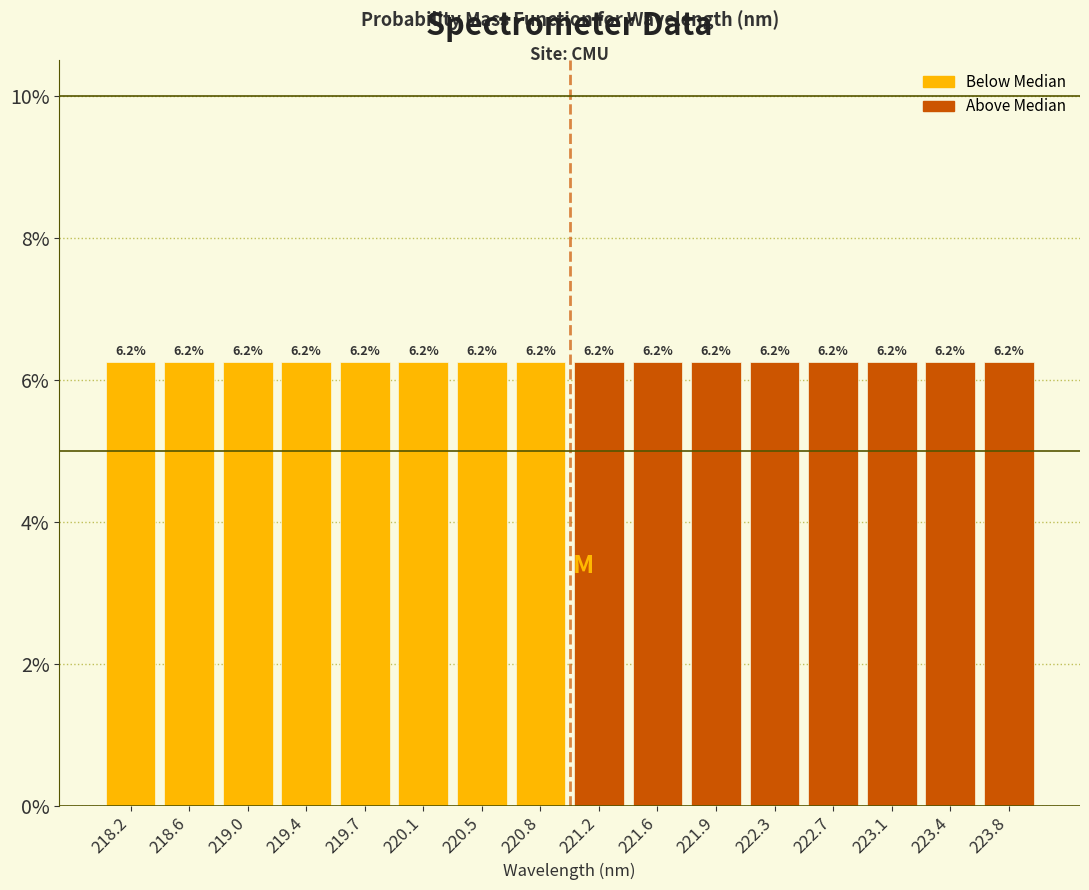

What is the height of the bar covering 218.80 to 219.15 on the x-axis? The bar edges are not printed on the chart, so give them approximately, as read against the axis.

6.2